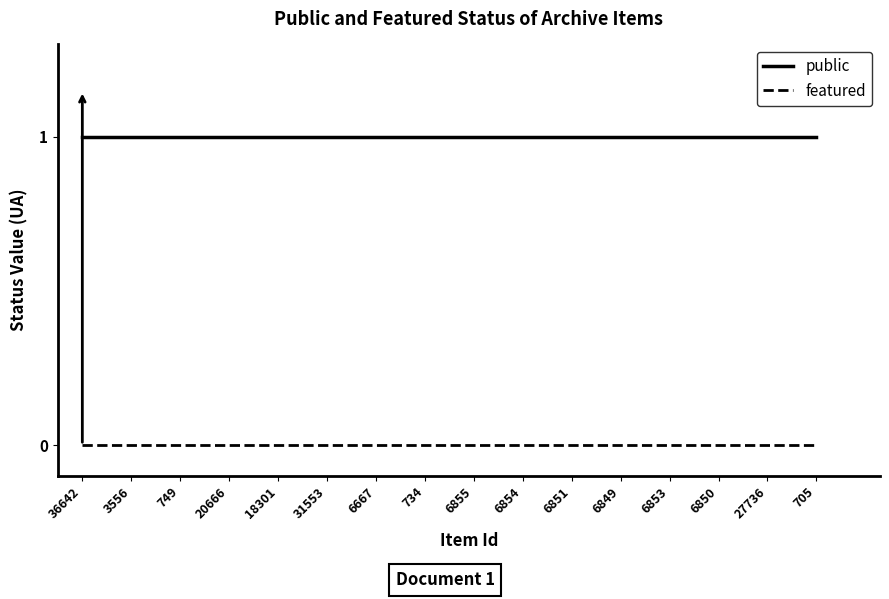

What is the average value of the public series?

1